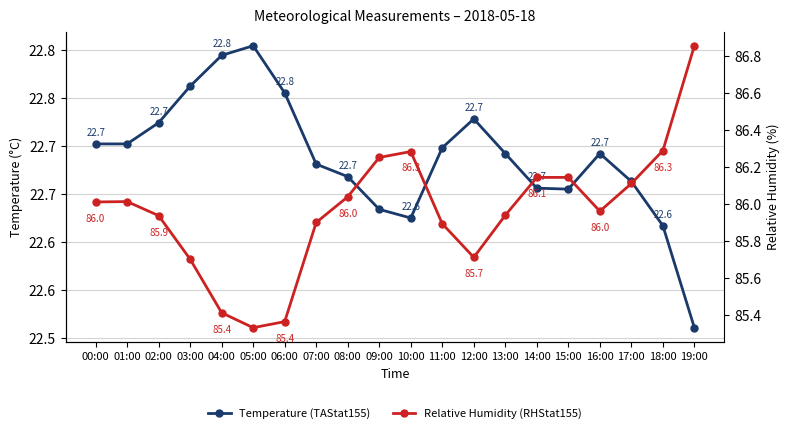

What is the label of the 12th point from the left?

11:00